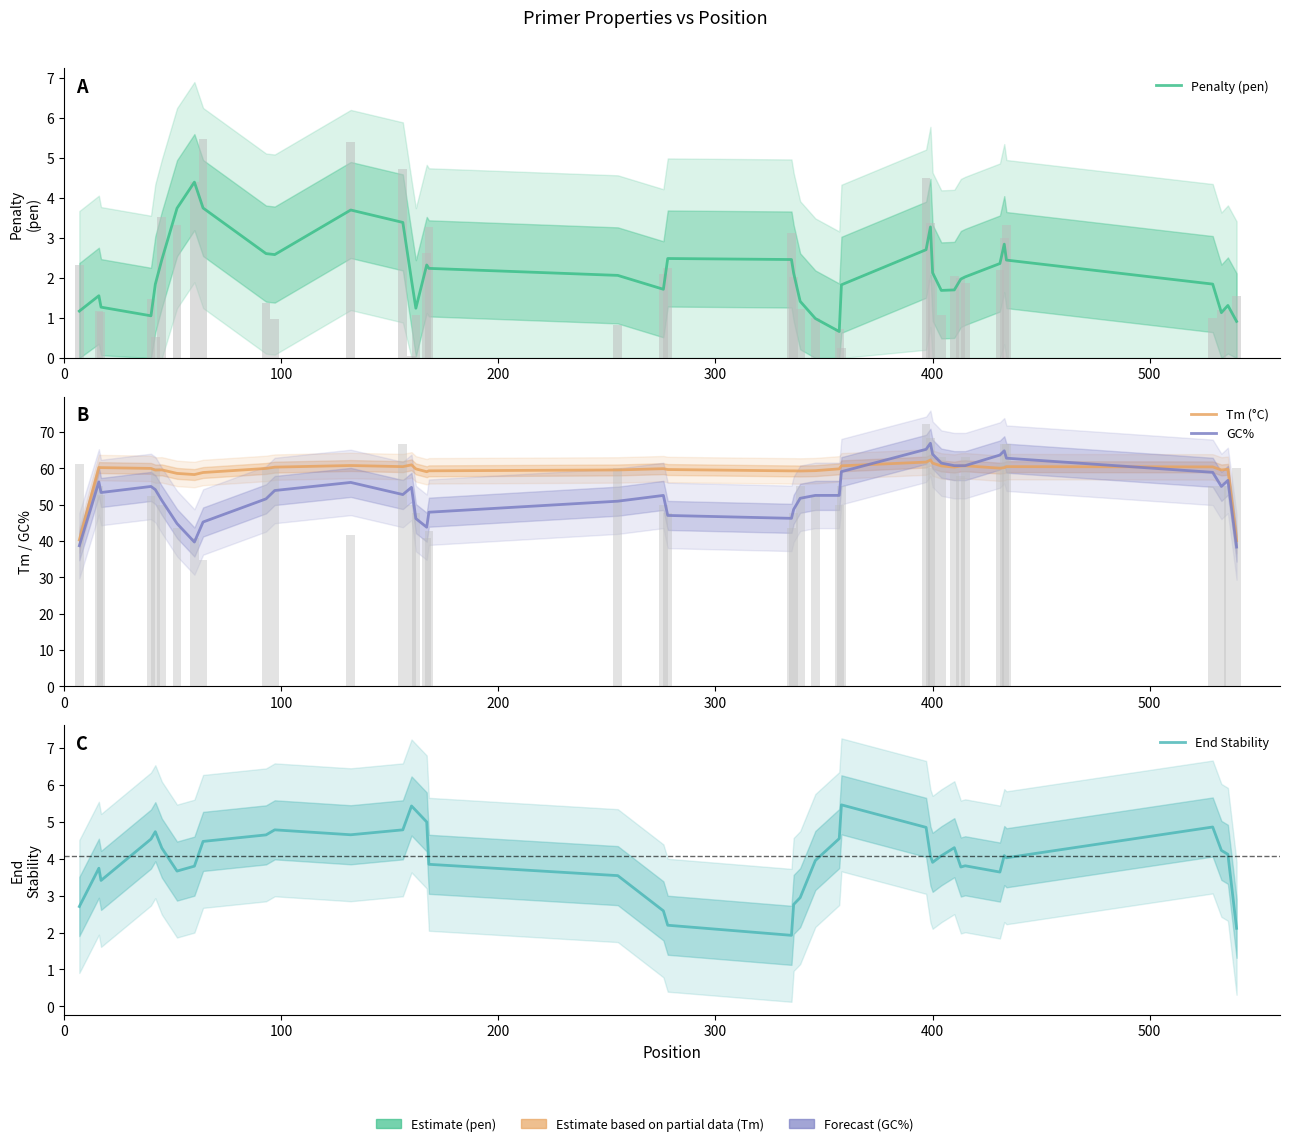

What are all the series names shown in the legend?

Penalty (pen), Tm (°C), GC%, End Stability